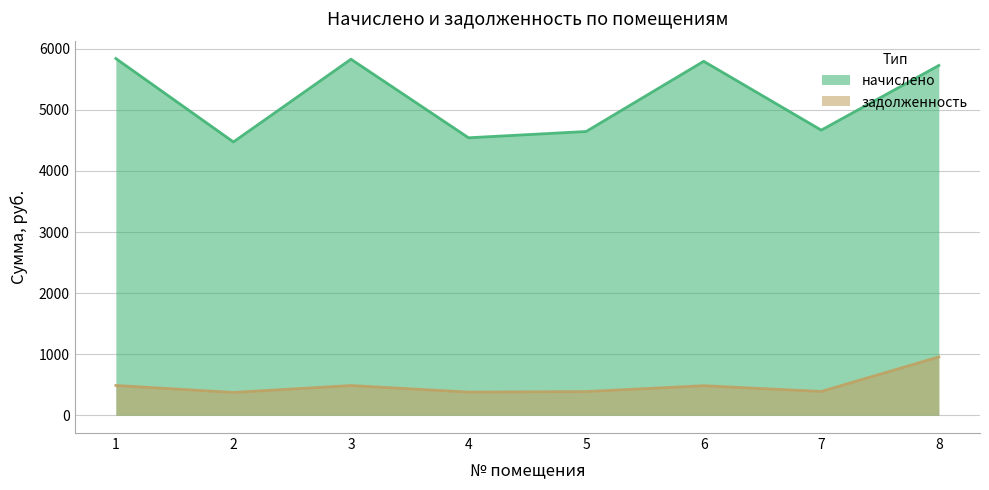

How many values in the начислено series exceed 5728?

4